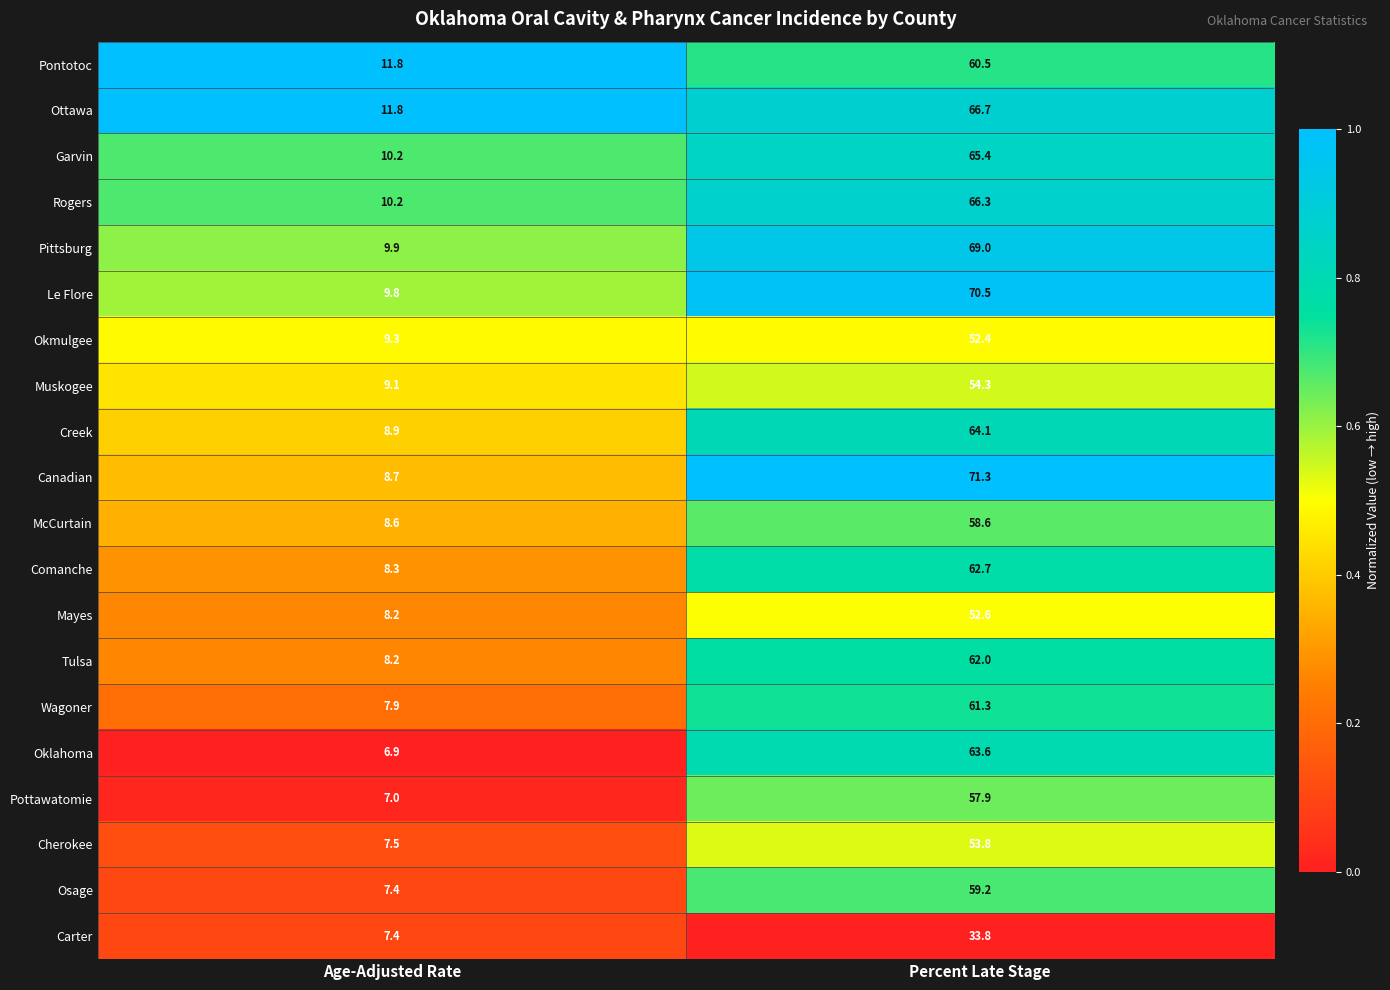

List the series in order of their peak value, highest first.

Canadian, Le Flore, Pittsburg, Ottawa, Rogers, Garvin, Creek, Oklahoma, Comanche, Tulsa, Wagoner, Pontotoc, Osage, McCurtain, Pottawatomie, Muskogee, Cherokee, Mayes, Okmulgee, Carter